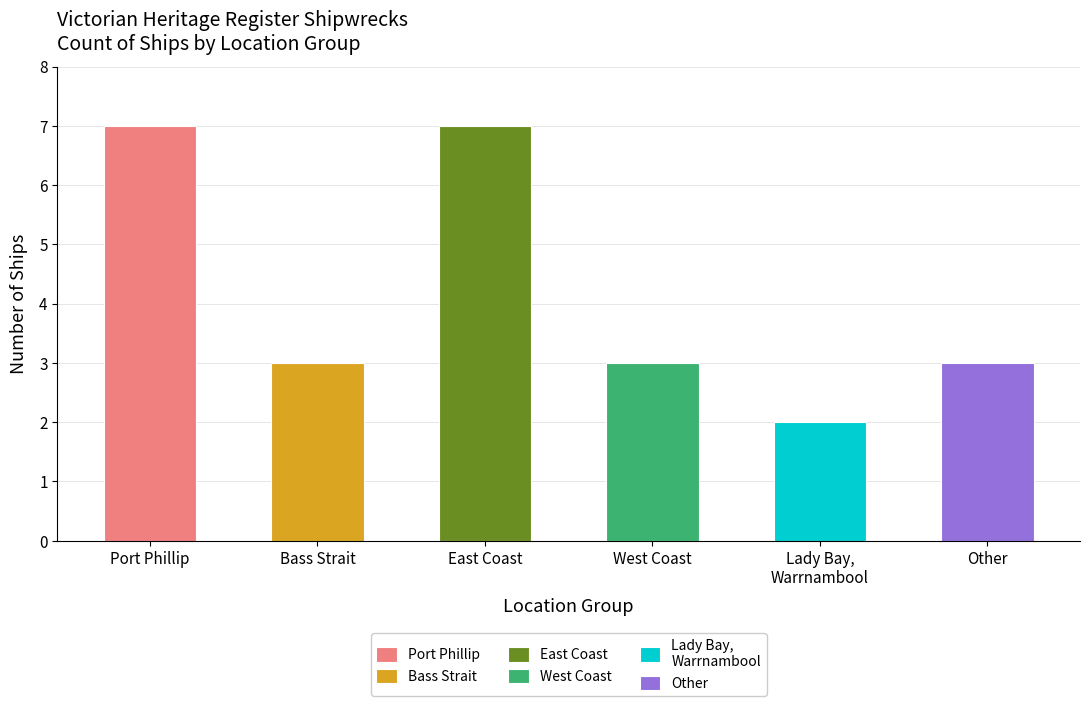

Are the bars grouped side by side (vs. stacked)?

No